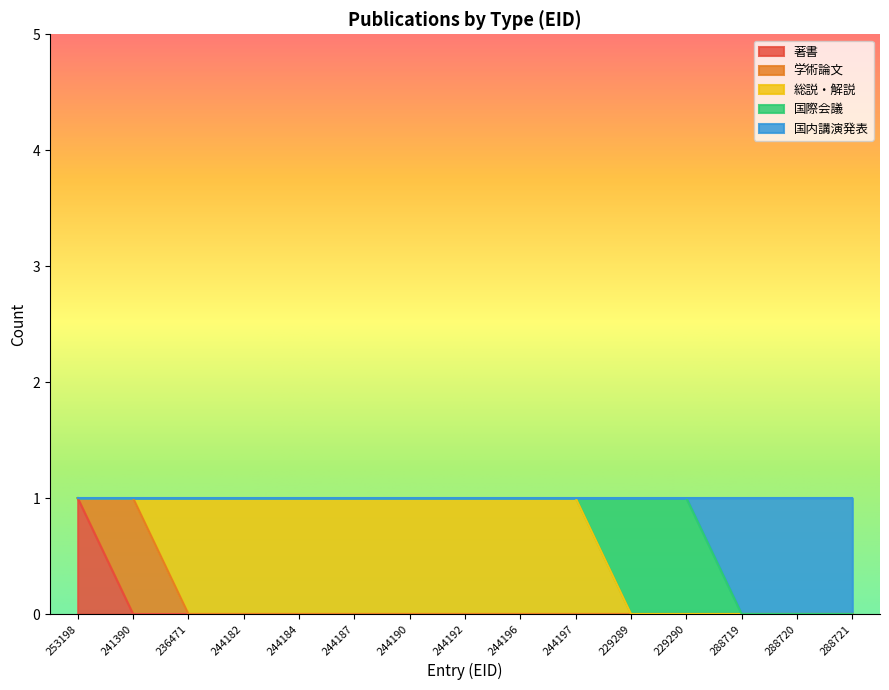

At how many categories does at least one series exceed 0?

15